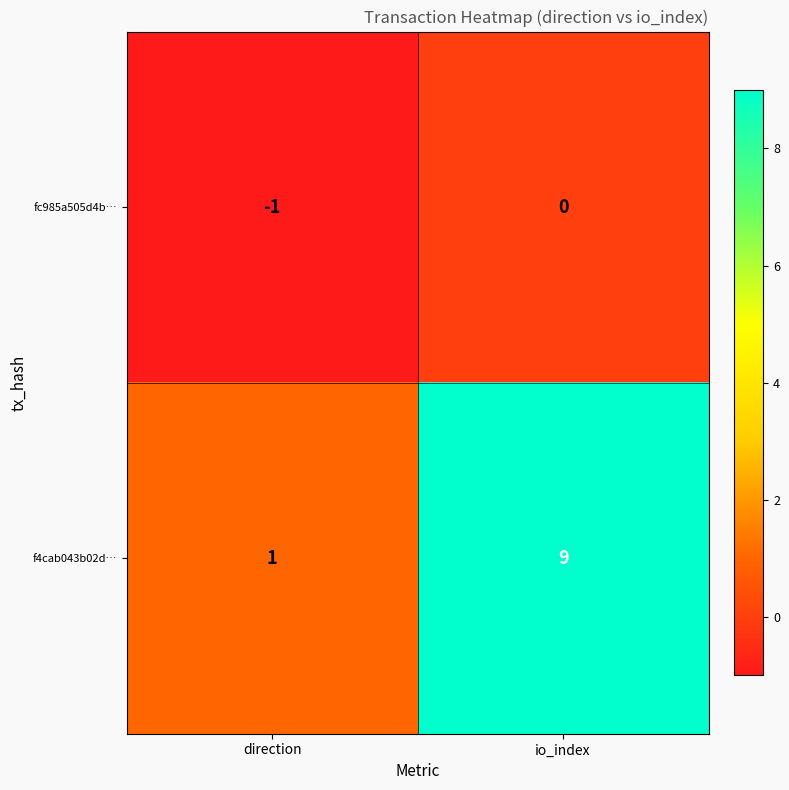

At which category does the chart reach its peak across all series?

io_index